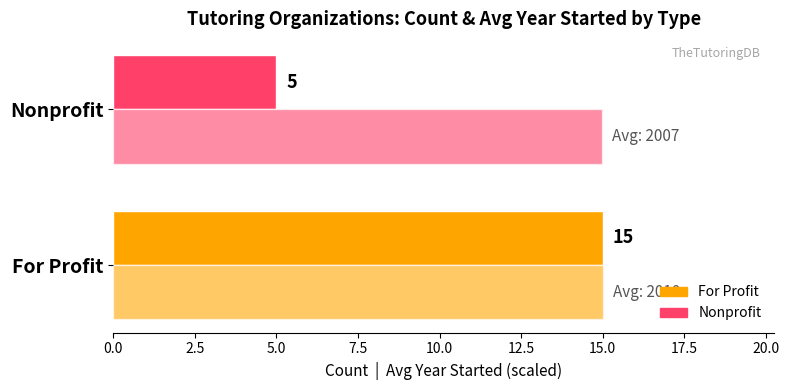

The Count of Organizations series shows 19.7 at For Profit. True or false?

False